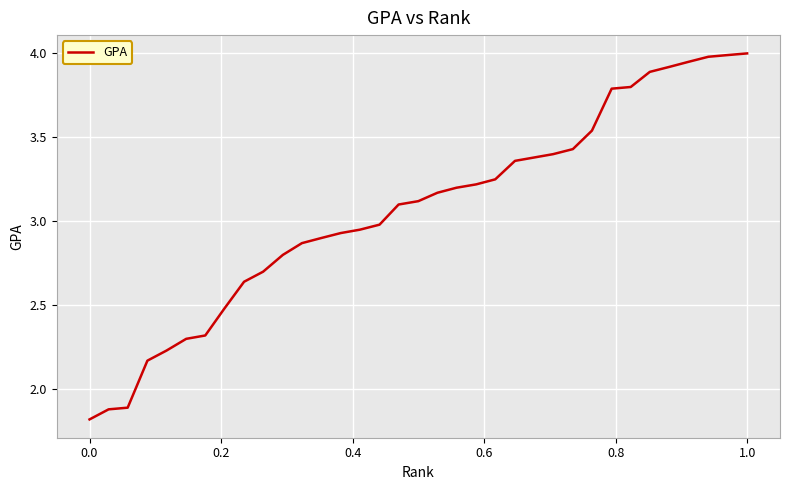

What is the minimum value shown in the chart?

1.8